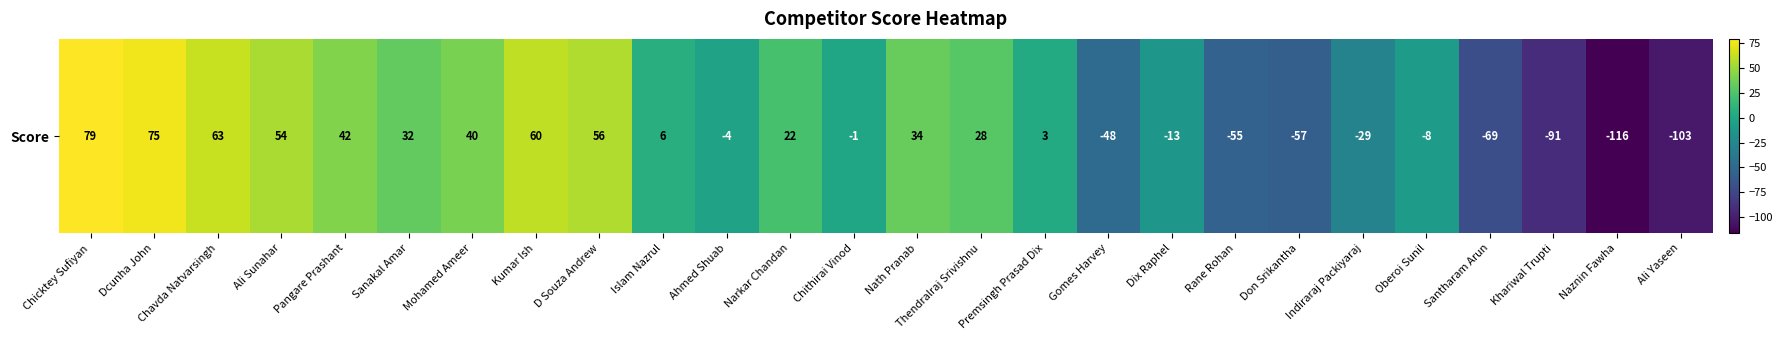

How many values are below 6?

13